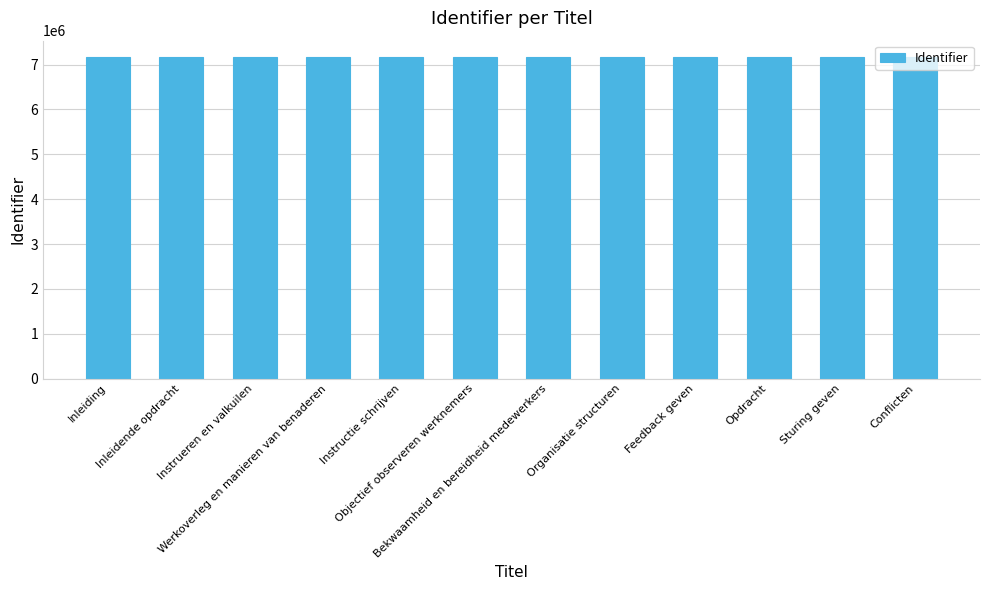

What is the maximum value shown in the chart?

7174907